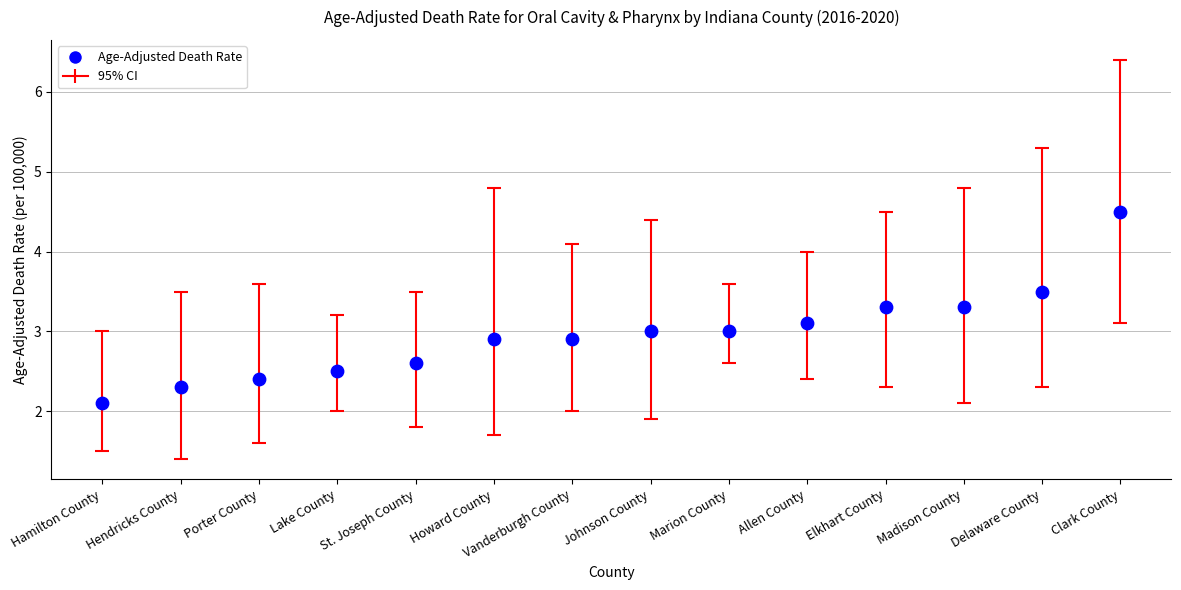

What is the range of Y values (max minus min)?

2.4